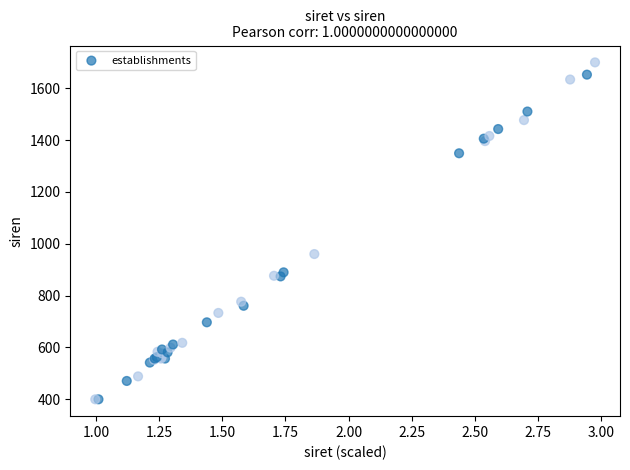

What Y value in the scatter plot is closest to 1050?

960.5